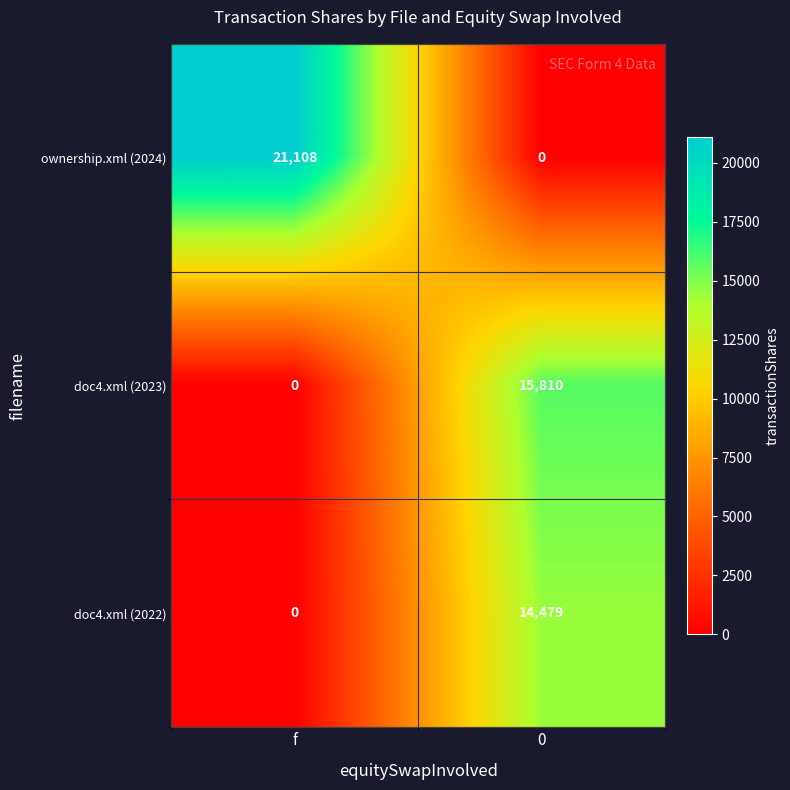

What is the spread (max minus min) of values at 0?

15810